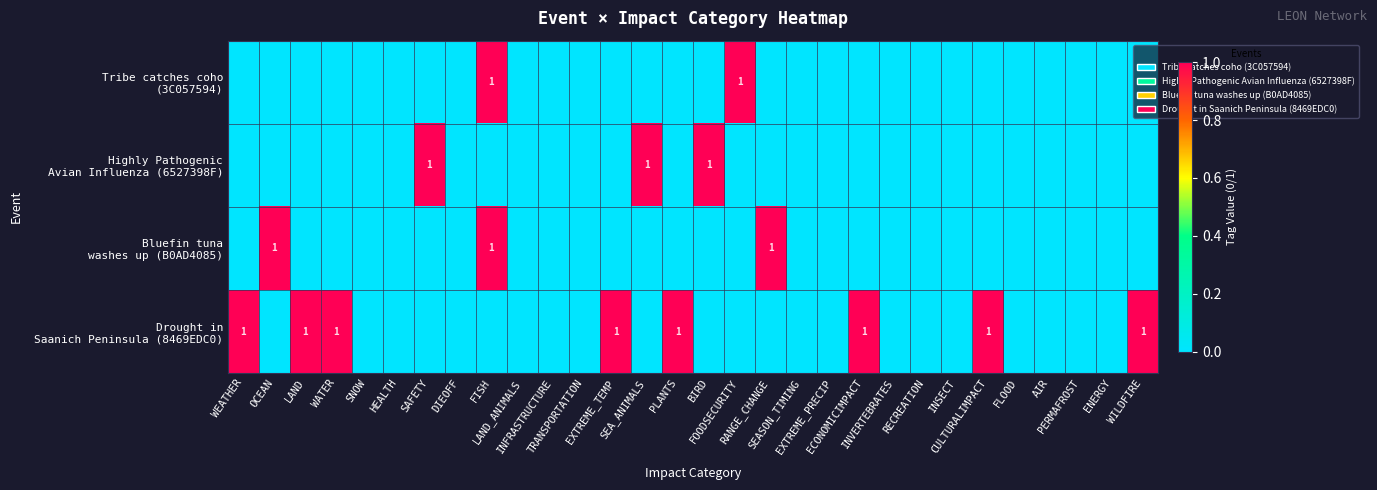

What is the highest value of the Highly Pathogenic Avian Influenza (6527398F) series?

1